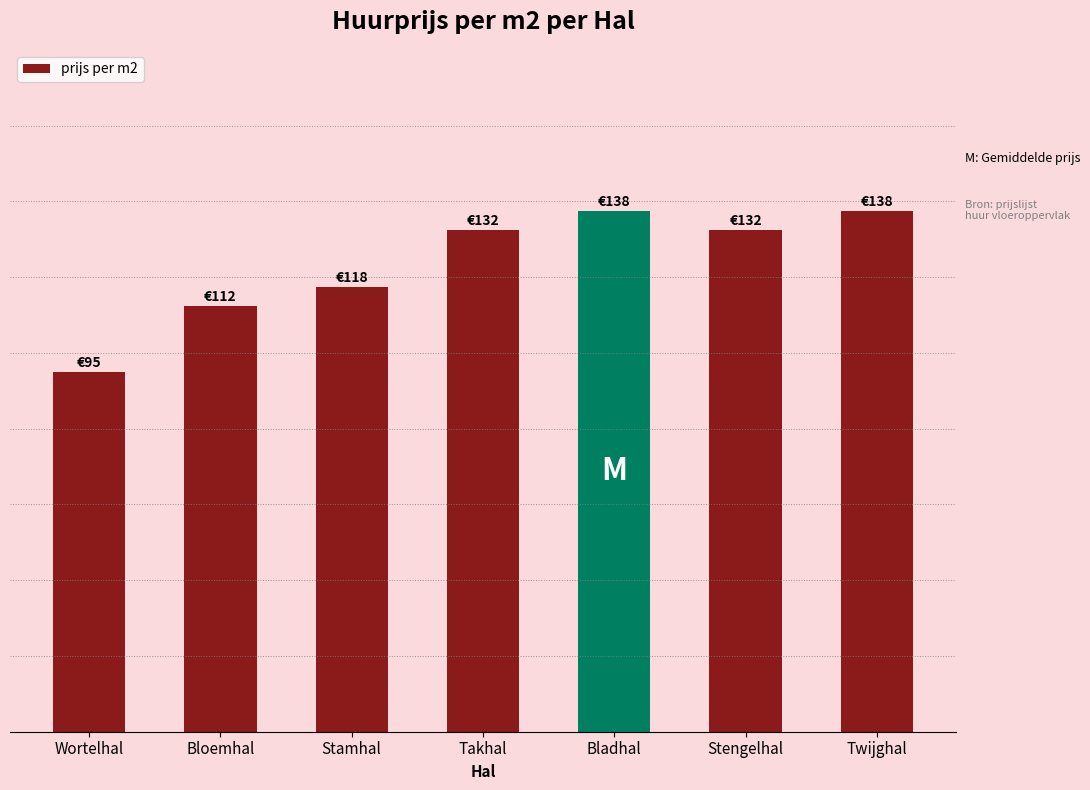

Reading left to right, transcribe all the data shown in this chart.

95.0	112.5	117.5	132.5	137.5	132.5	137.5